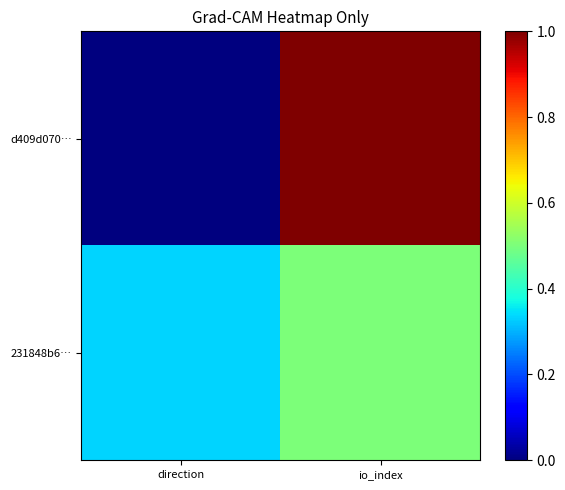

Reading right to left, transcribe all the data shown in this chart.

d409d070…: io_index=1.0	direction=0.0
231848b6…: io_index=0.5	direction=0.3